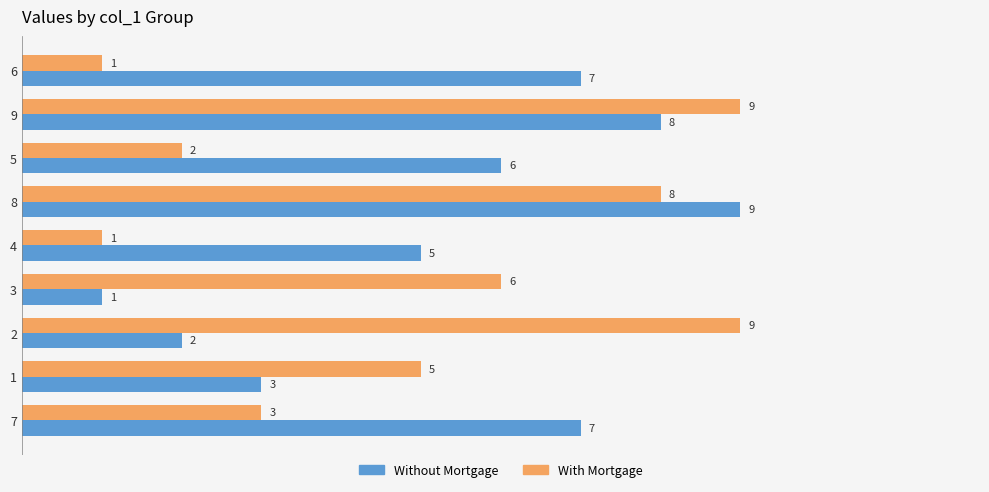

Which series changed the most between 4 and 2?

With Mortgage